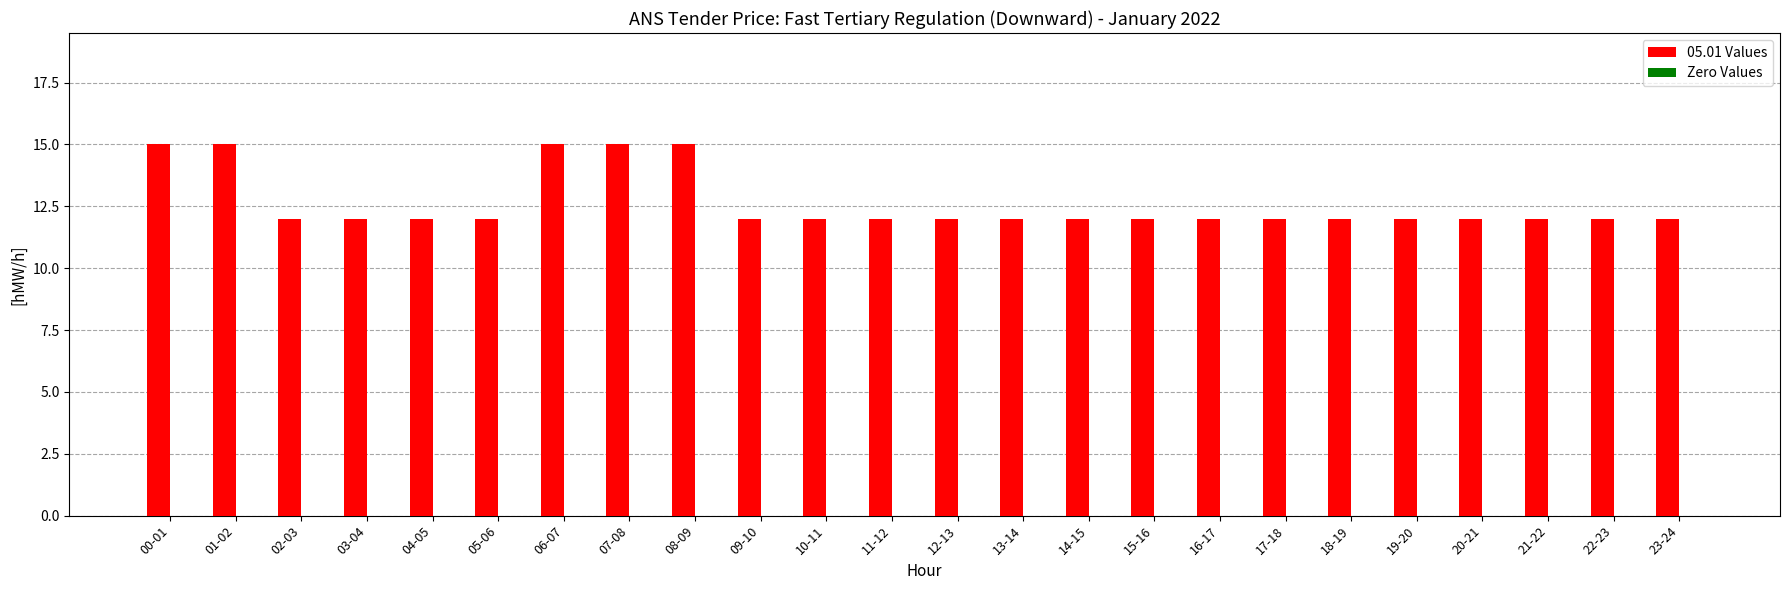

Is it true that the value at 14-15 is 17?

False